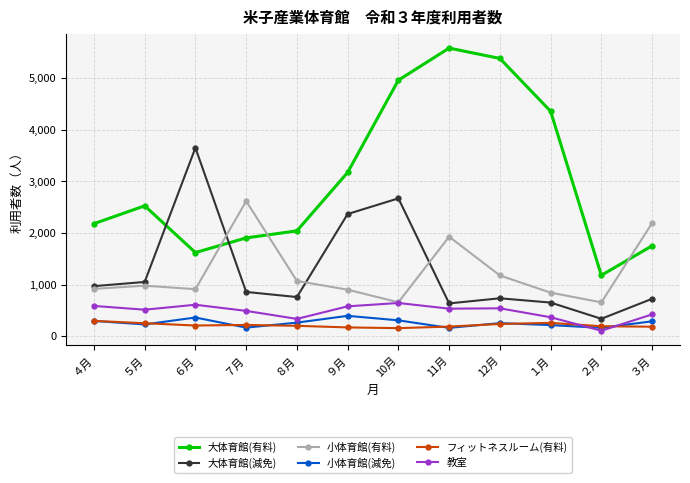

True or false: 小体育館(減免) has a value of 309 at 10月.

True